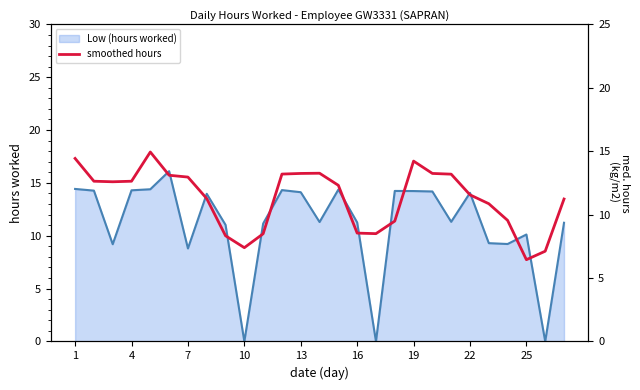

What is the maximum value for Low (hours worked)?

16.1